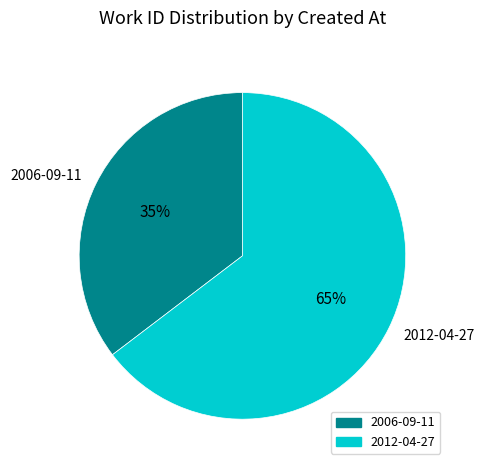

To the nearest percent, what portion does 2006-09-11 represent?

35%